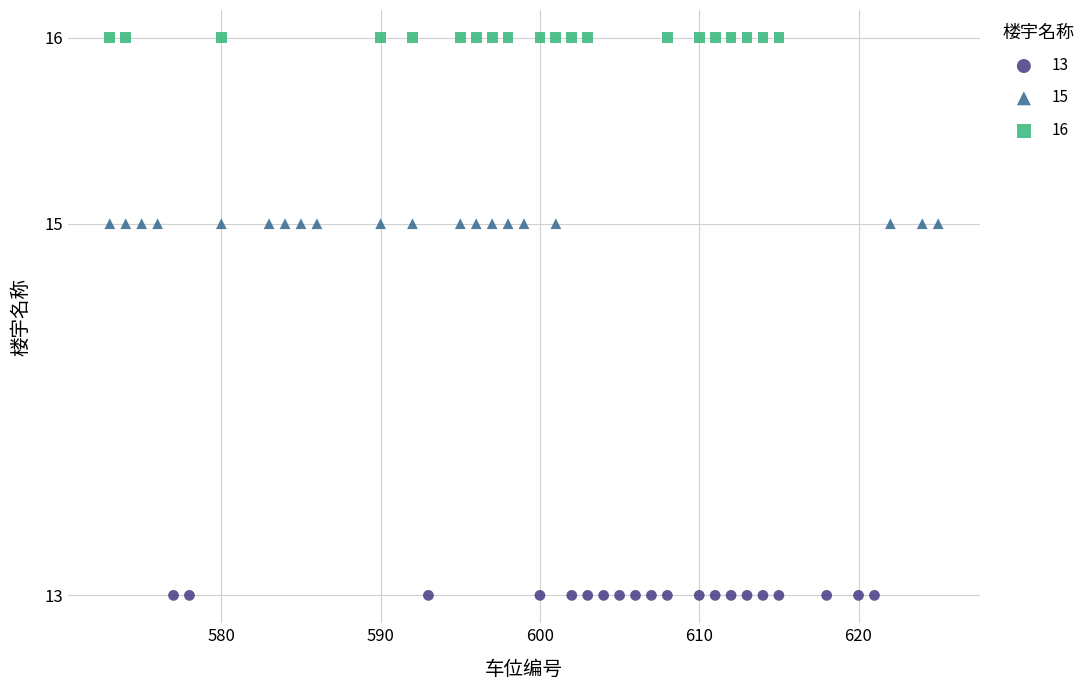

Which series reaches the minimum Y coordinate?

13